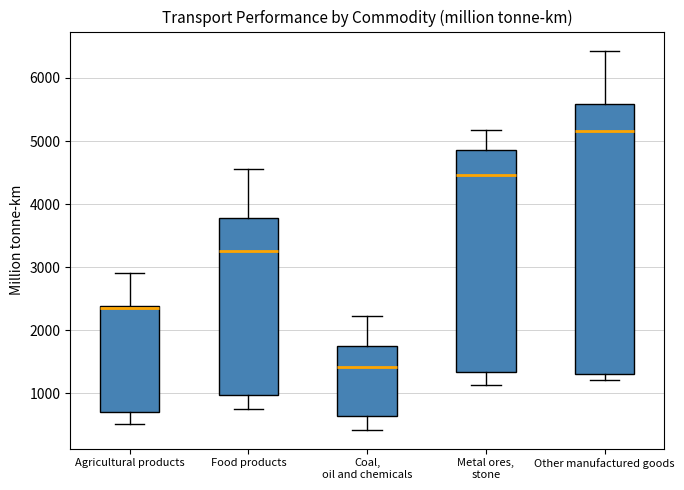

Reading left to right, transcribe this box plot: for each box, give where its median line is, the range the box spans, and where its two whiskers end, as read against the y-axis. The values are not printed on the chart, so give them approximately, as read against the axis.

Agricultural products: median 2400 (just below the box's upper edge), box 700 to 2400, whiskers 500 to 2900
Food products: median 3300, box 1000 to 3800, whiskers 800 to 4500
Coal, oil and chemicals: median 1400, box 600 to 1700, whiskers 400 to 2200
Metal ores, stone: median 4500, box 1300 to 4900, whiskers 1100 to 5200
Other manufactured goods: median 5200, box 1300 to 5600, whiskers 1200 to 6400